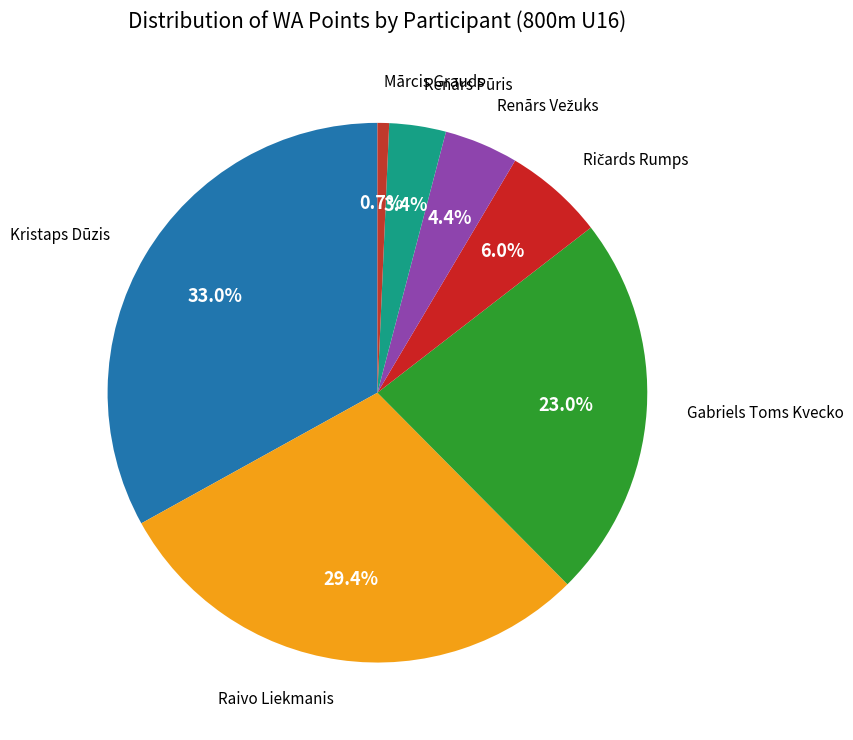

Is there any slice that represents more than half of the pie?

No